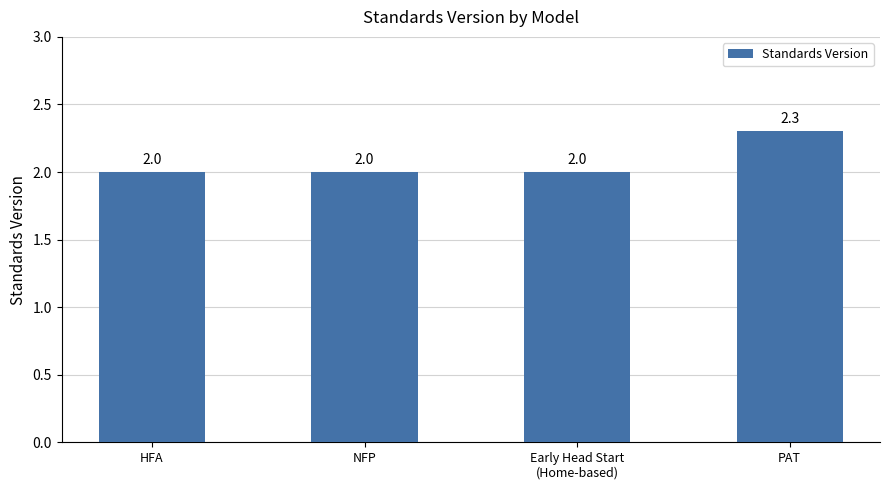

Is it true that the value at PAT is 2.3?

True